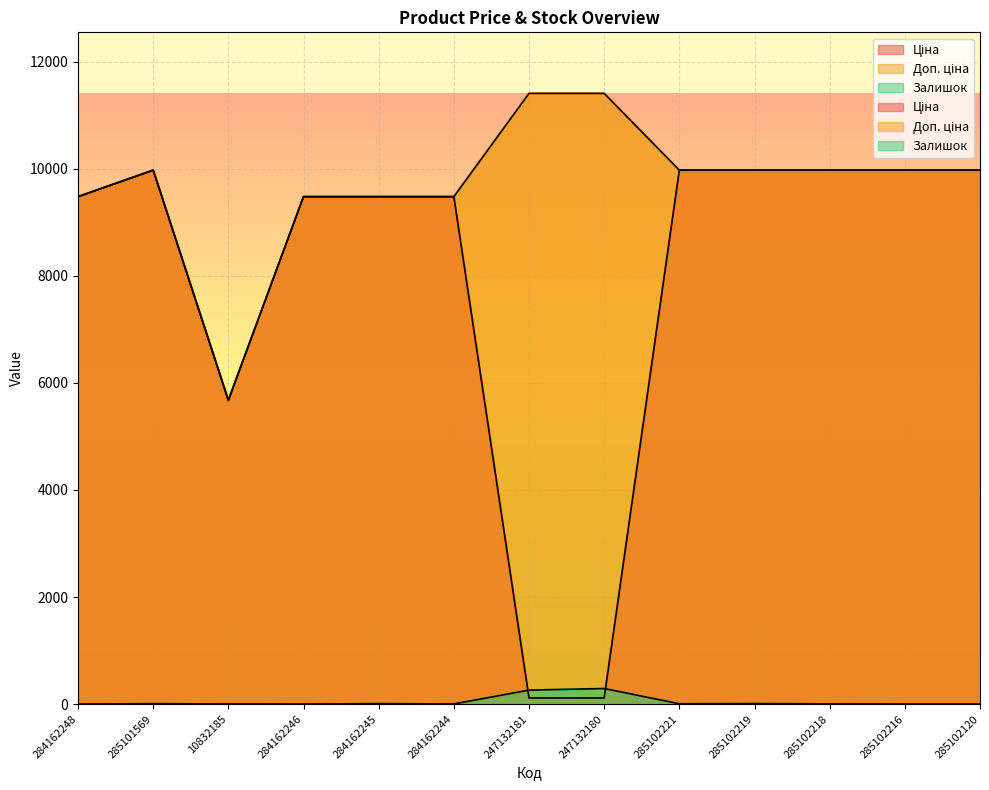

Which series has the widest spread of values?

Ціна